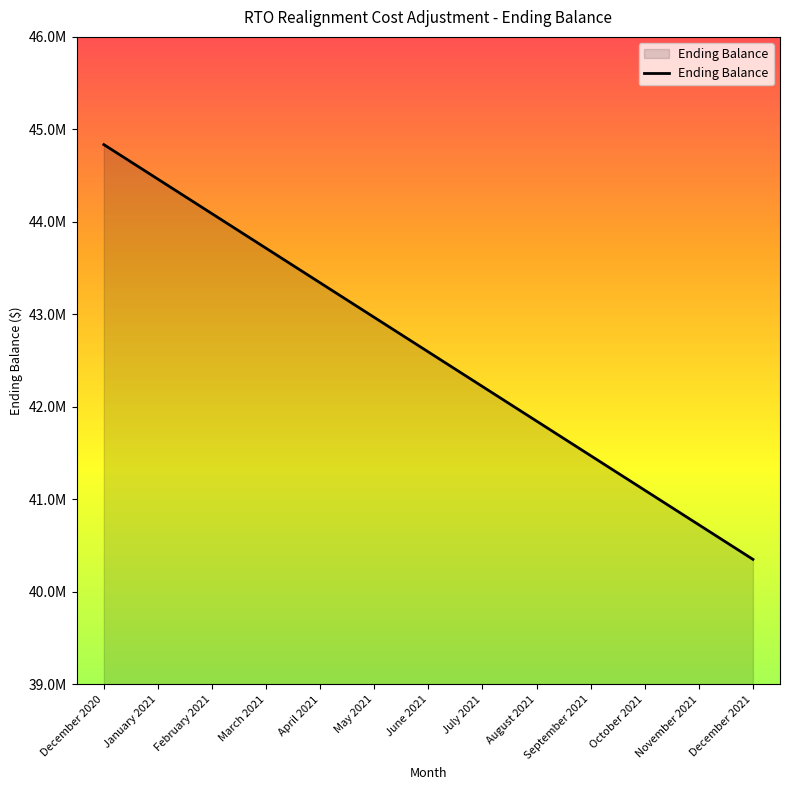

What is the difference between the second highest and second lowest values?

3736322.4